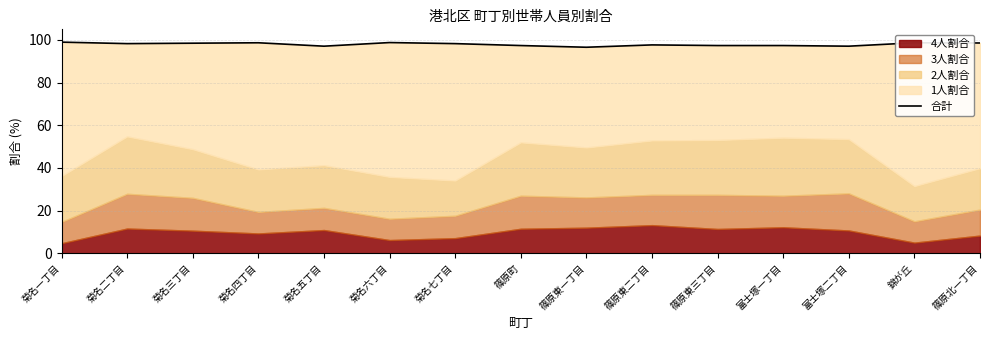

True or false: the data shows 62.1 at 篠原東一丁目.

False